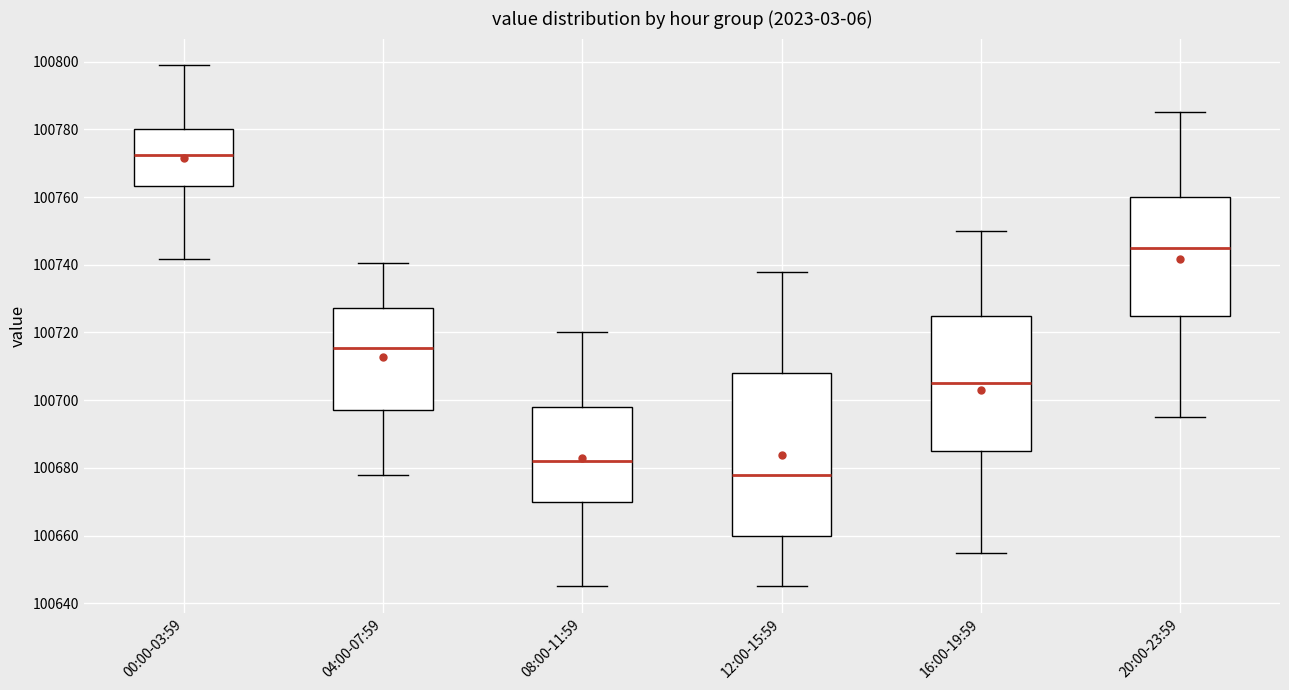

Which box's median line is the highest?

00:00-03:59